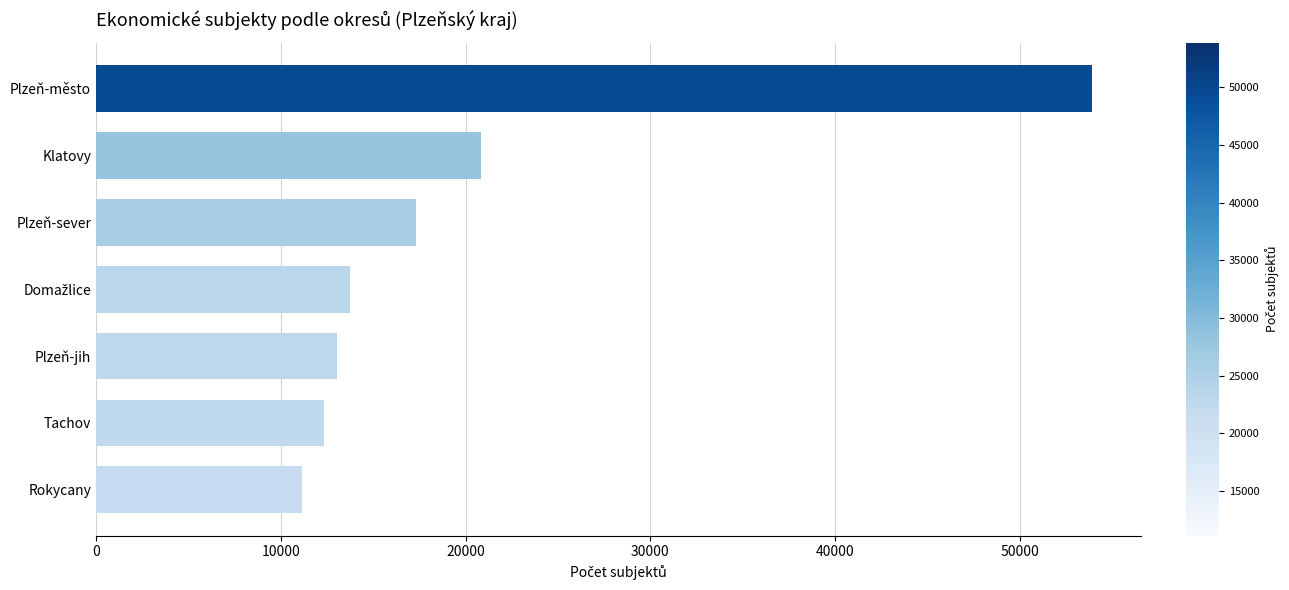

Between Plzeň-jih and Klatovy, which is larger?

Klatovy